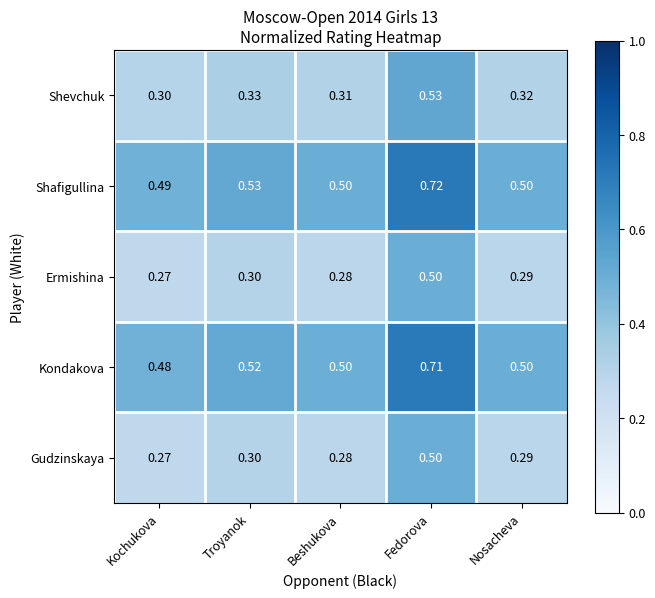

Which series has the largest total across all categories?

Shafigullina